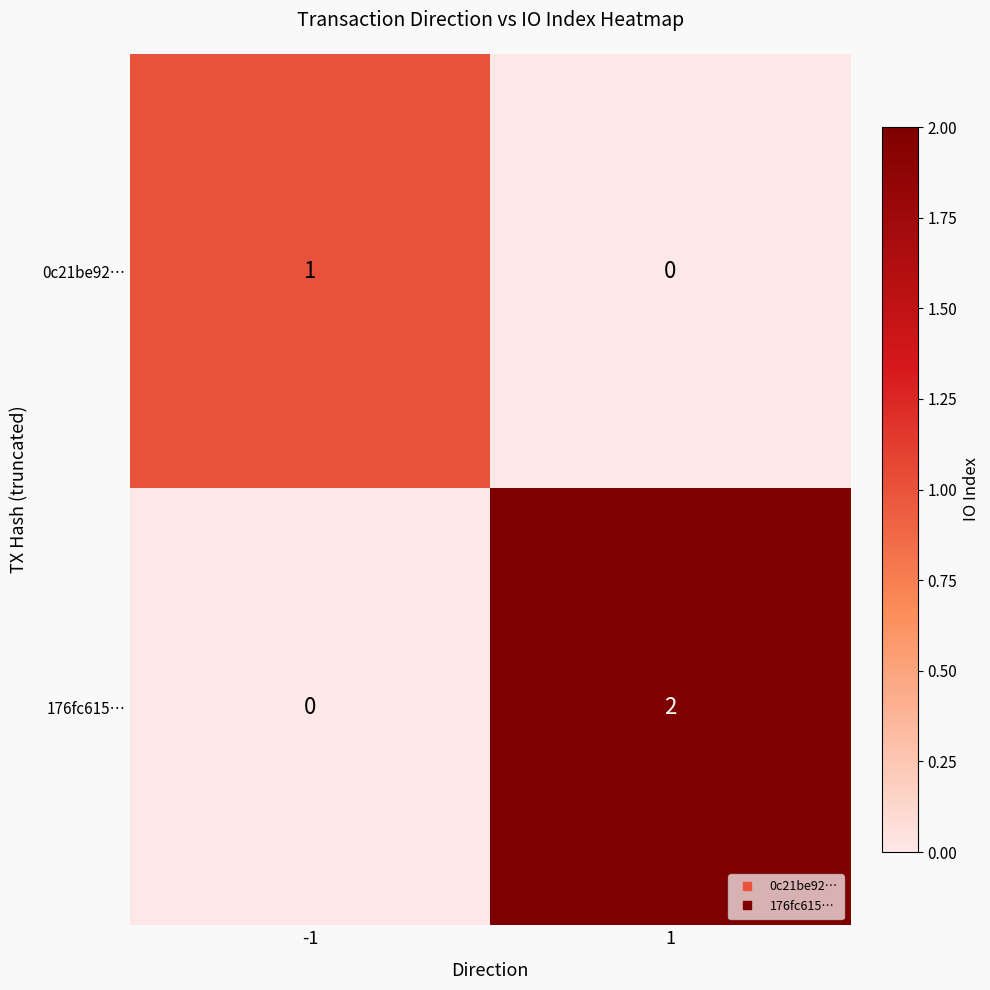

What is the spread (max minus min) of values at -1?

1